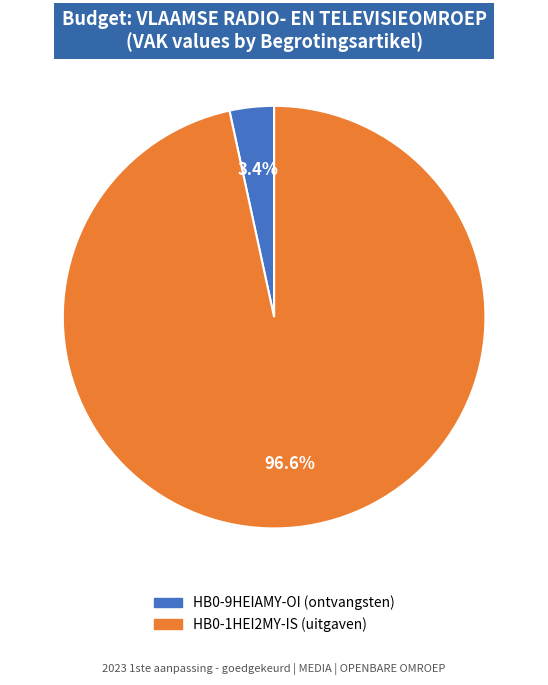

Is the sum of HB0-1HEI2MY-IS (uitgaven) and HB0-9HEIAMY-OI (ontvangsten) greater than half?

Yes